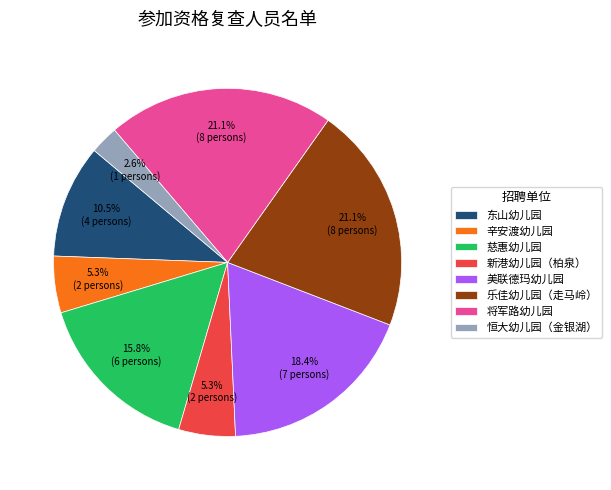

Do 恒大幼儿园（金银湖） and 慈惠幼儿园 together represent more than half of the pie?

No